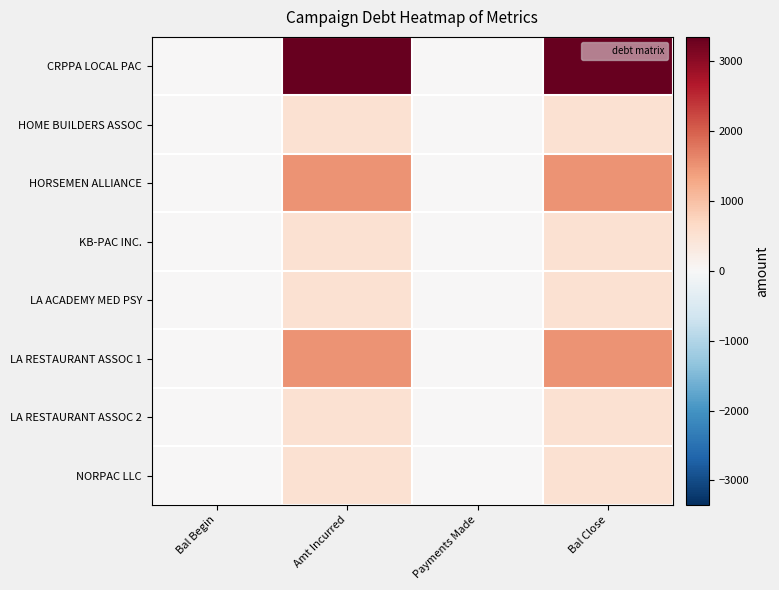

At which category is the sum across all series the highest?

Amt Incurred